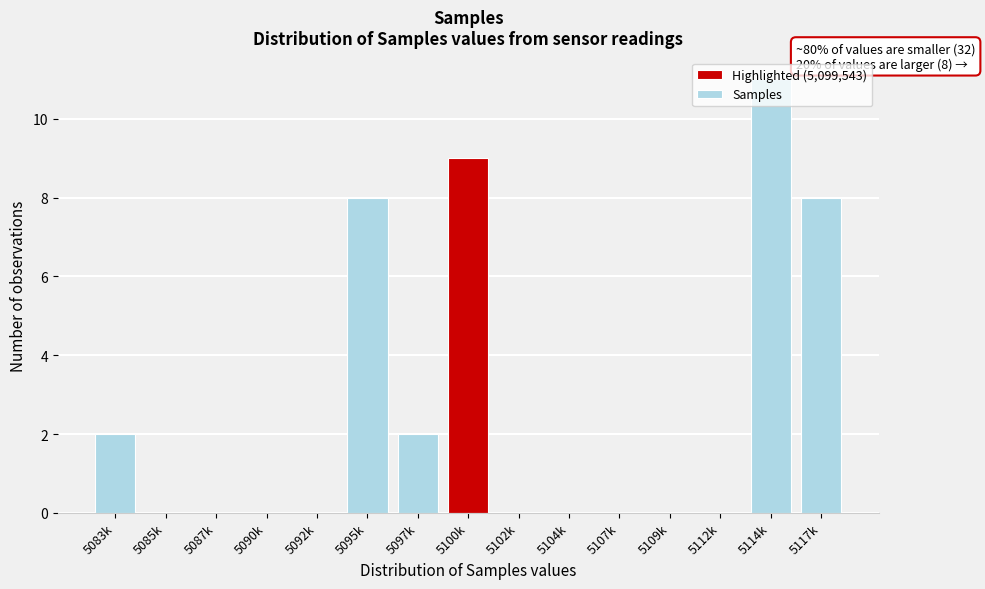

What is the greatest value displayed?

11